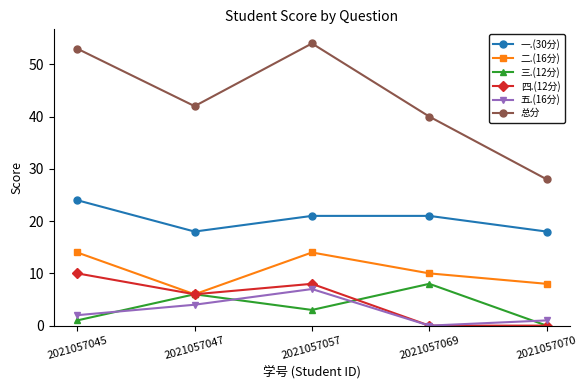

True or false: 五.(16分) and 一.(30分) intersect in this chart.

False